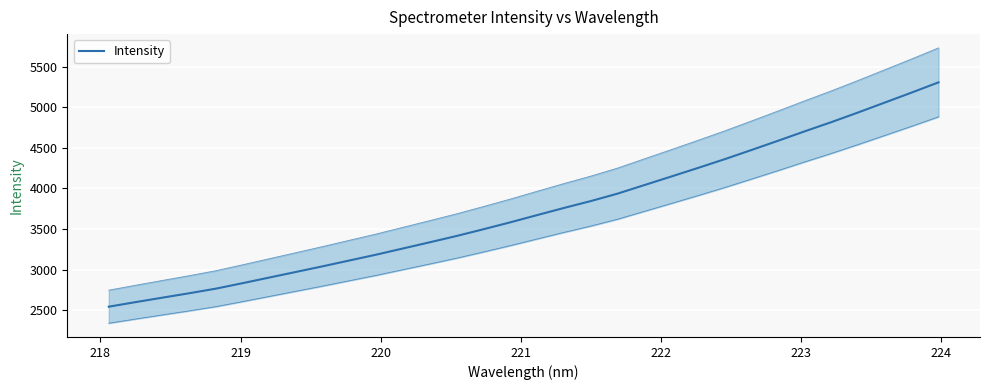

What is the value of the 22nd point from the left?

4145.4